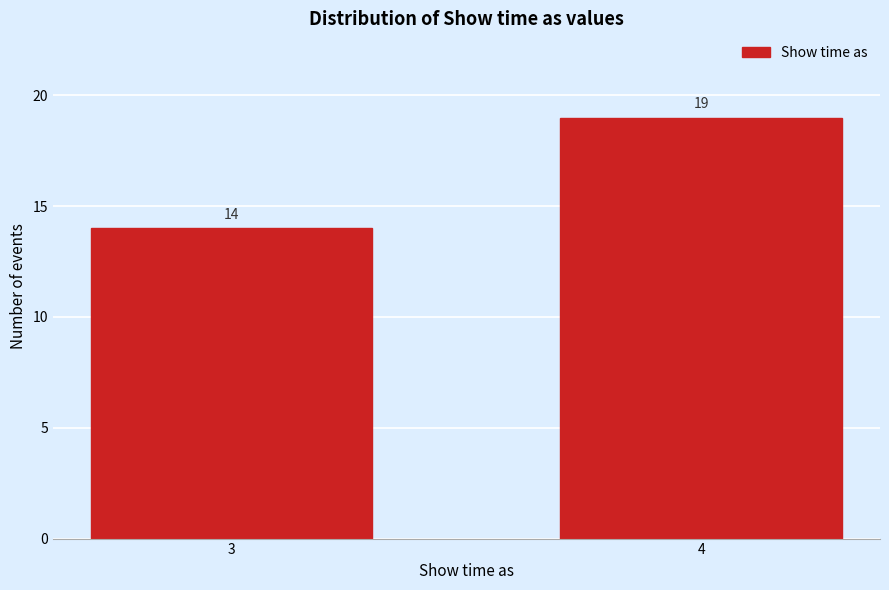

Reading left to right, transcribe all the data shown in this chart.

3=14	4=19